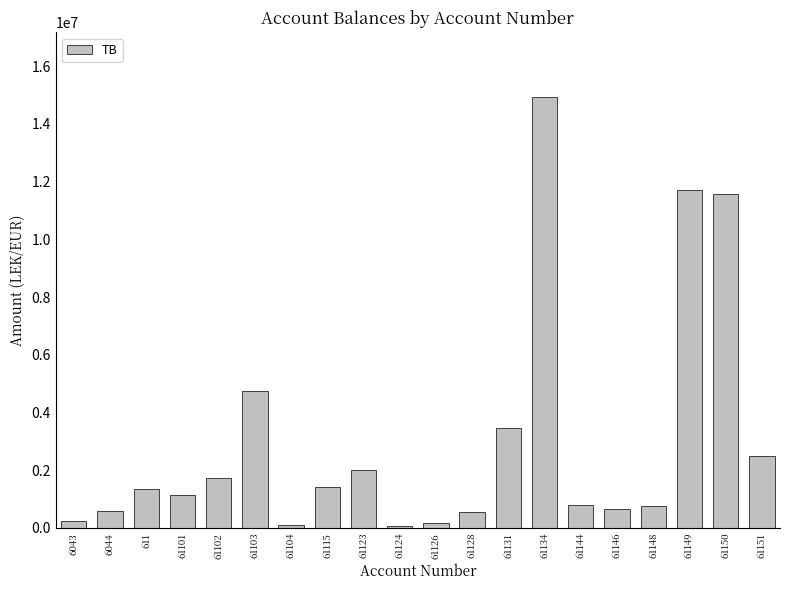

What is the value of the 5th bar from the left?

1735151.5